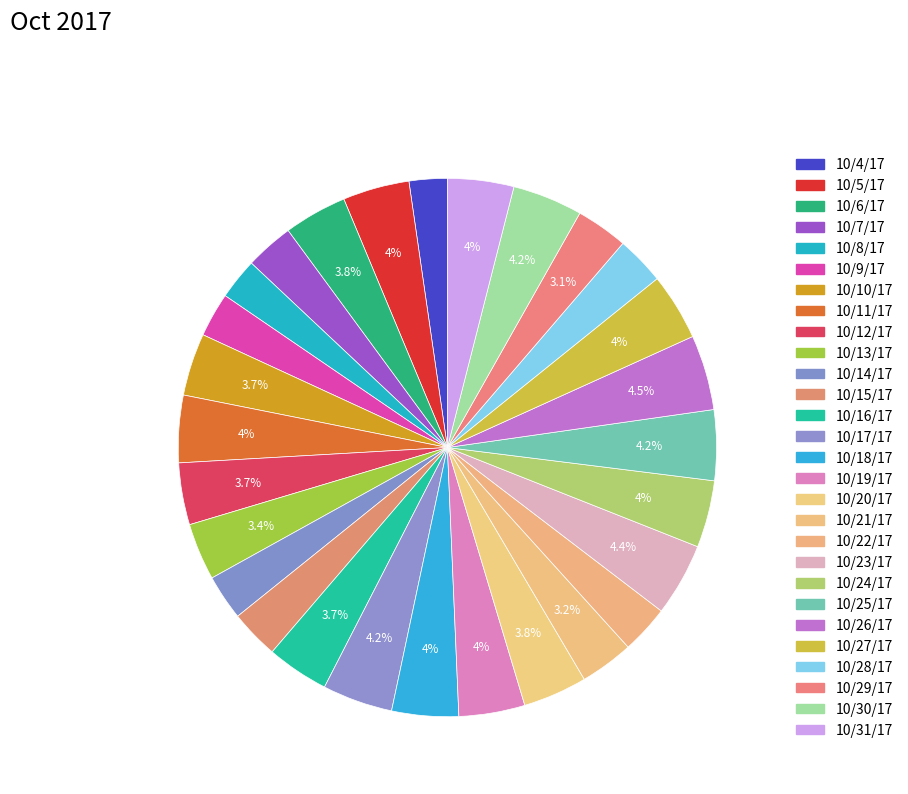

Count the number of slices in the pie.

28